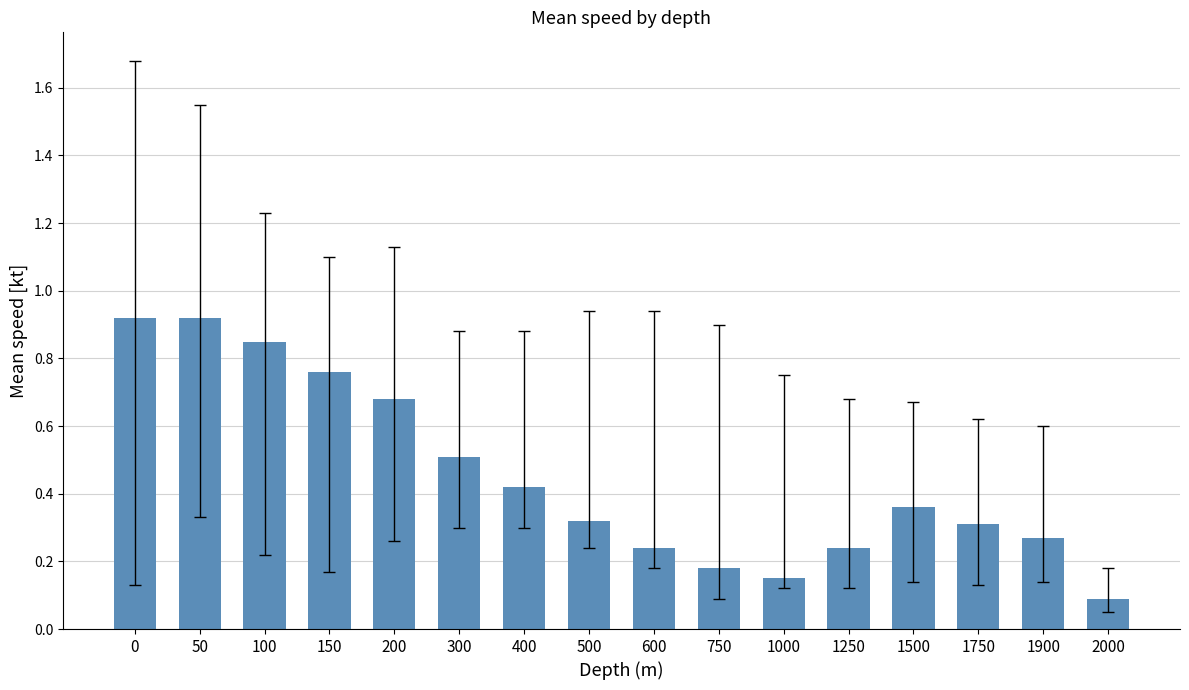

Where is the data nearest to the value 0?

2000